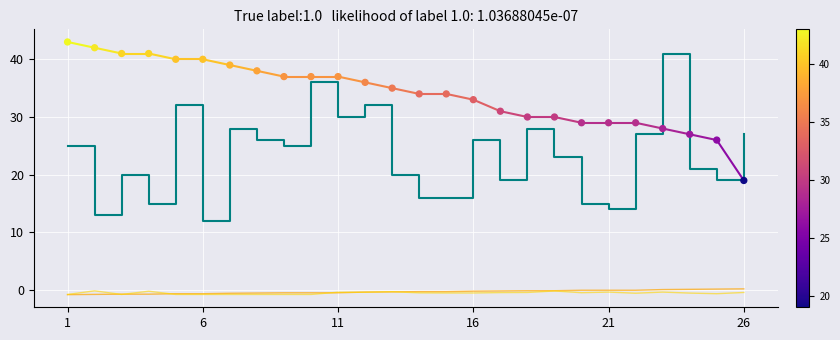

Which series reaches the minimum Y coordinate?

Vrstni_red